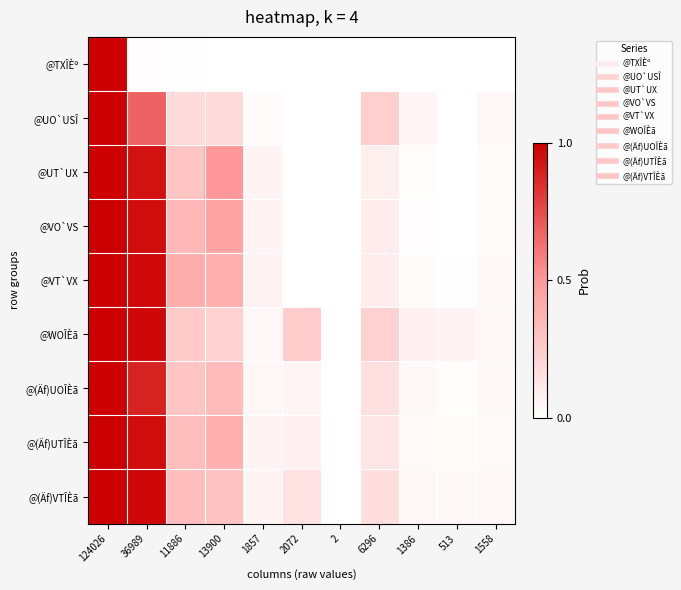

Which series has the widest spread of values?

@TXÎÈº